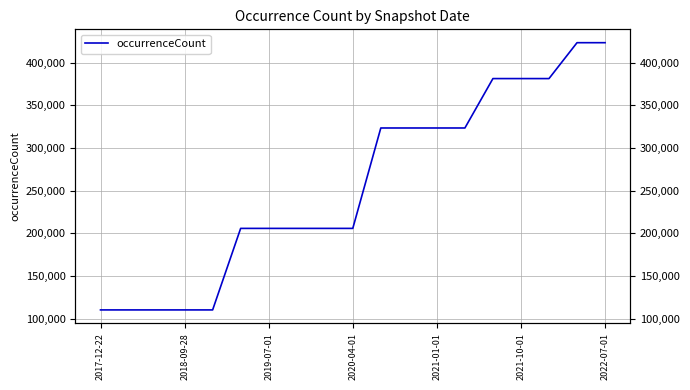

What is the average value?

256160